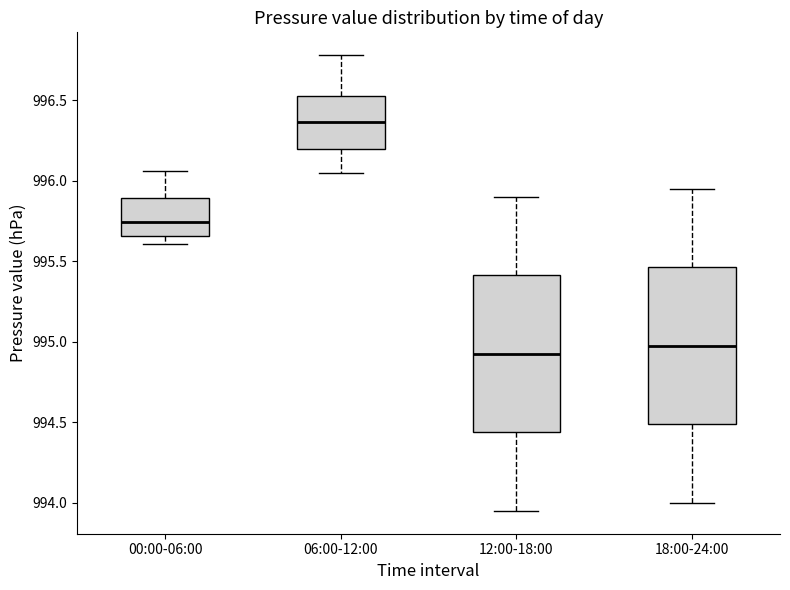

Which box has the lowest median line?

12:00-18:00